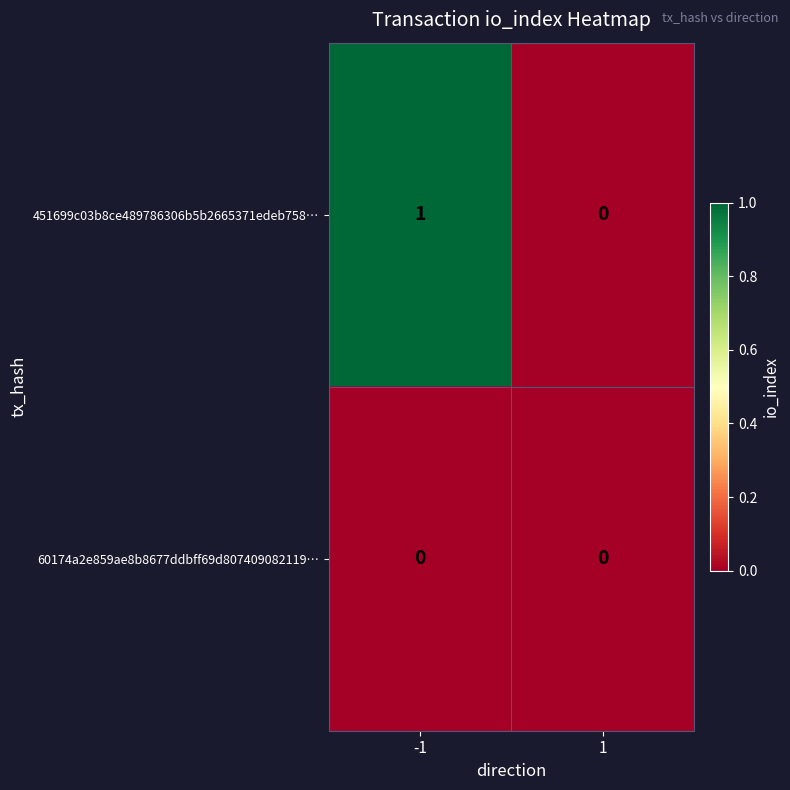

Which series has the largest range (max minus min)?

451699c03b8ce489786306b5b2665371edeb758…